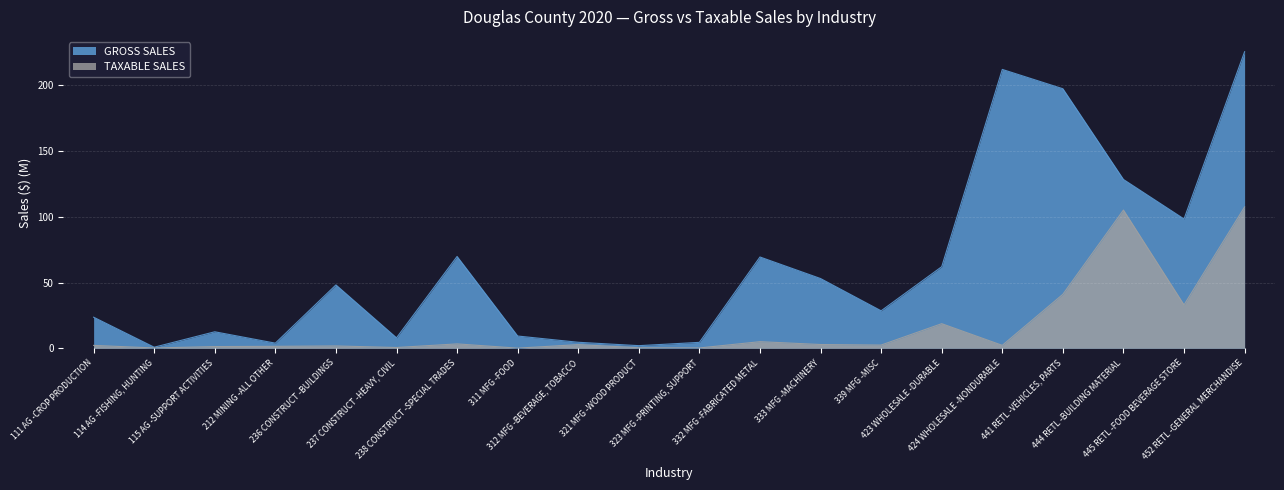

True or false: GROSS SALES and TAXABLE SALES intersect in this chart.

False